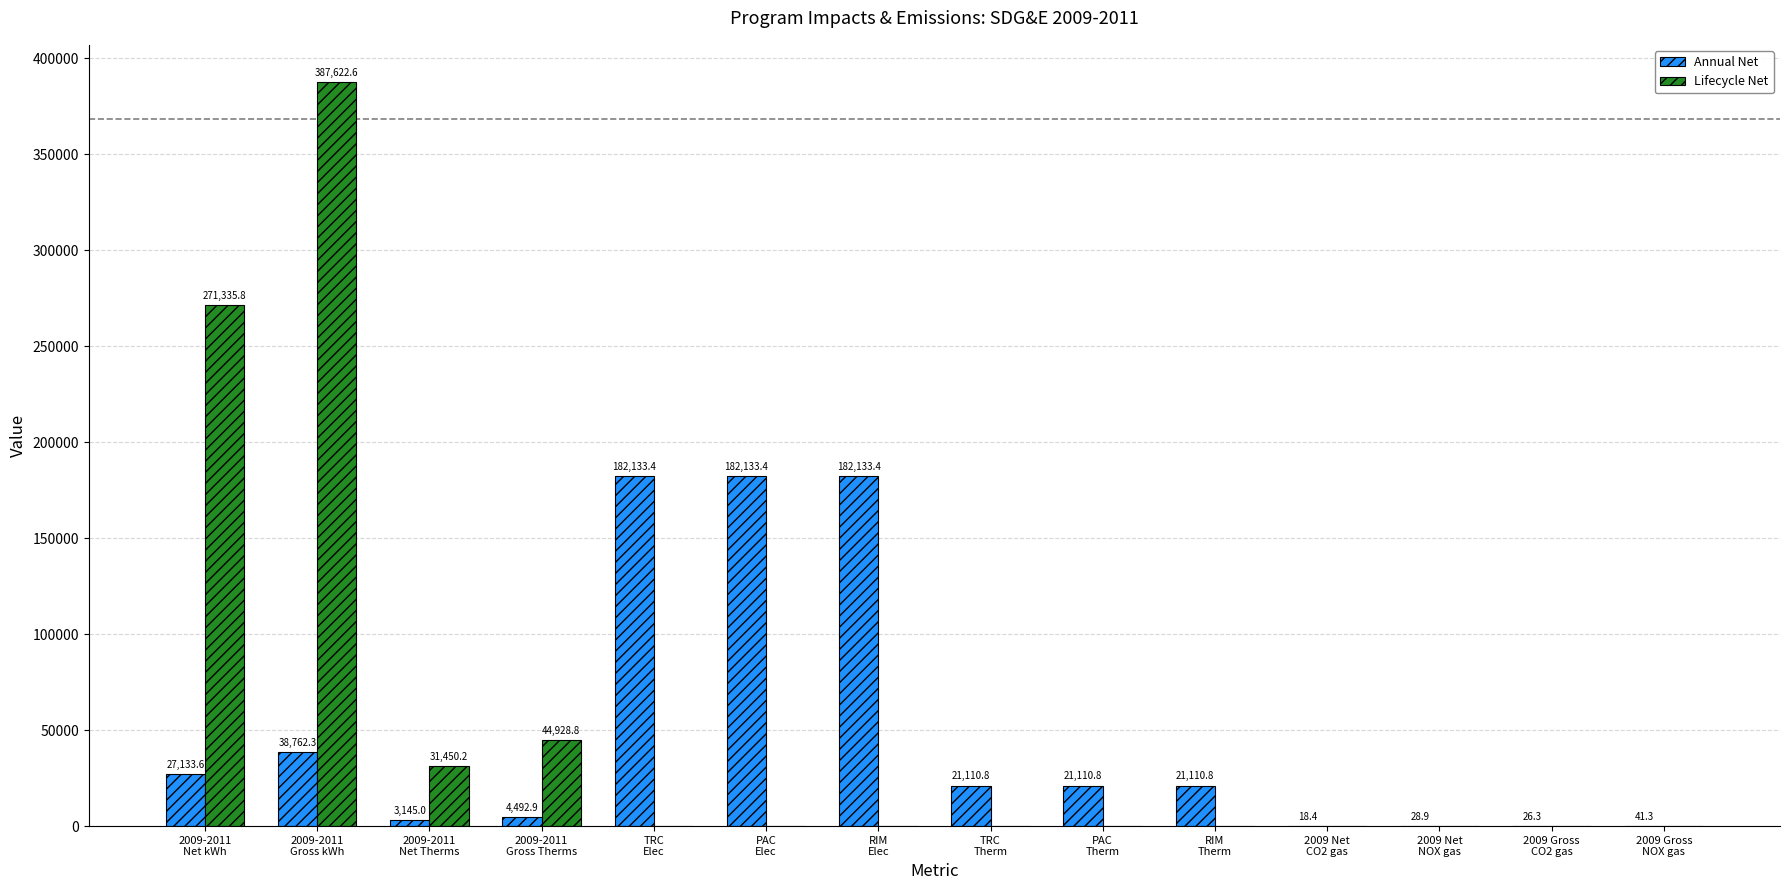

Reading left to right, transcribe all the data shown in this chart.

Annual Net: 27133.6	38762.3	3145.0	4492.9	182133.4	182133.4	182133.4	21110.8	21110.8	21110.8	18.4	28.9	26.3	41.3
Lifecycle Net: 271335.8	387622.6	31450.2	44928.8	0.0	0.0	0.0	0.0	0.0	0.0	0.0	0.0	0.0	0.0